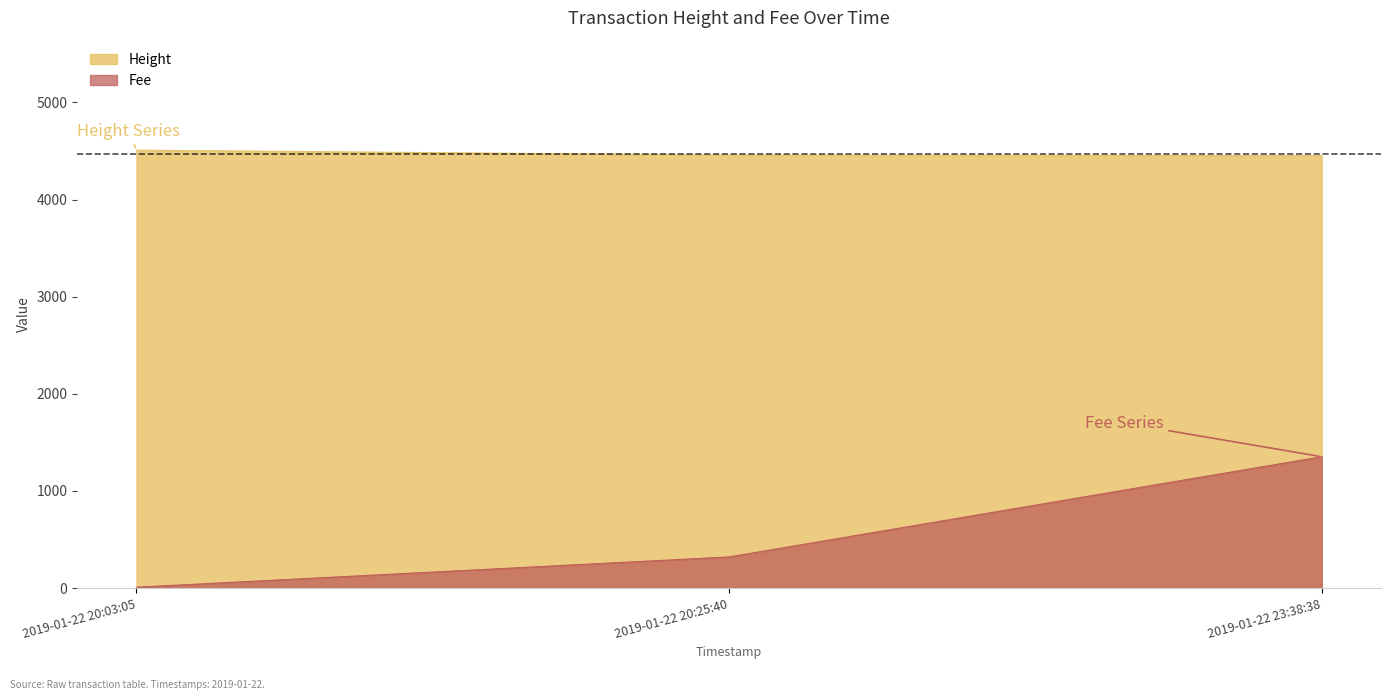

Between 2019-01-22 20:25:40 and 2019-01-22 23:38:38, which series saw the biggest shift?

Fee